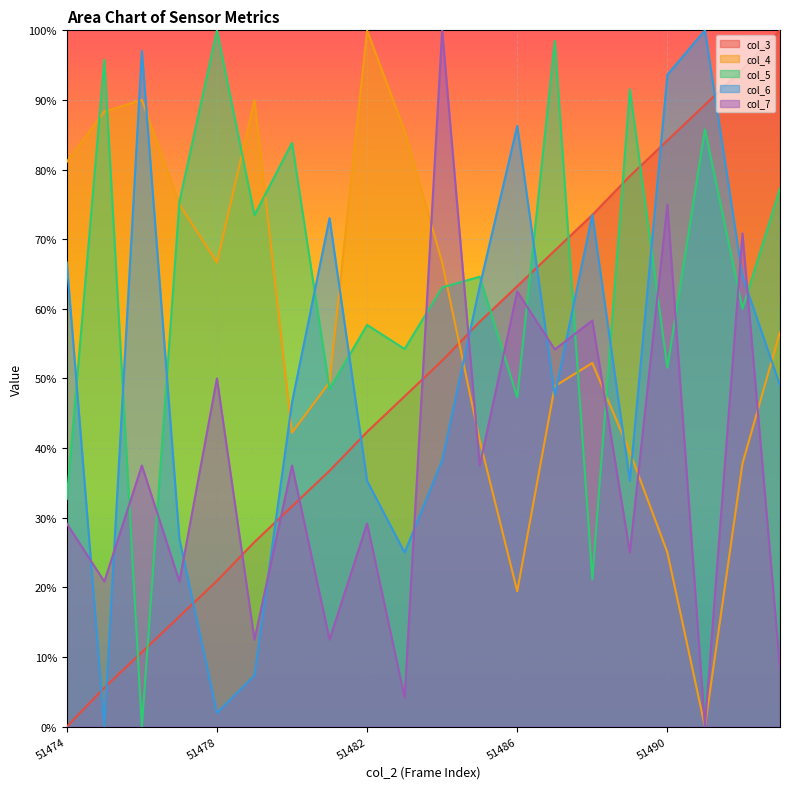

What is the spread (max minus min) of values at 51482?

0.7